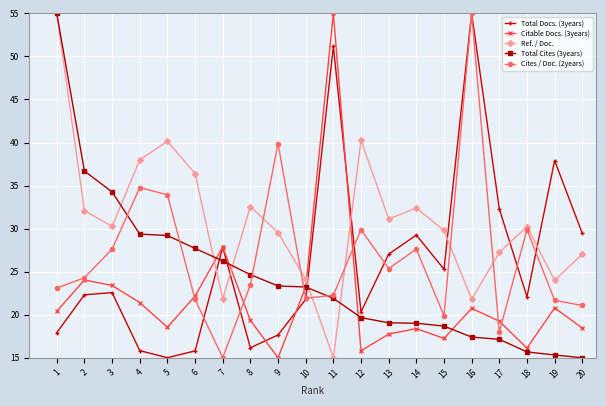

Which series changed the most between 12 and 20?

Ref. / Doc.